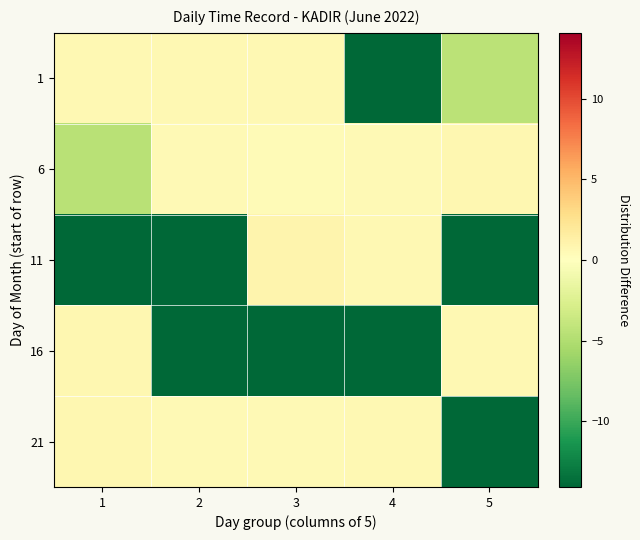

Reading left to right, extract all data points from this chart.

1: 1=0.6	2=0.6	3=0.6	4=-14.1	5=-4.5
6: 1=-4.6	2=0.5	3=0.3	4=0.5	5=0.7
11: 1=-14.1	2=-14.1	3=1.0	4=0.6	5=-14.1
16: 1=0.7	2=-14.1	3=-14.1	4=-14.1	5=0.6
21: 1=0.7	2=0.5	3=0.5	4=0.6	5=-14.1